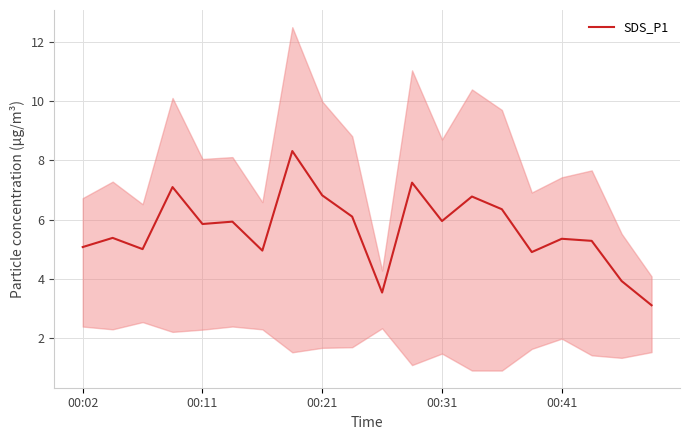

The SDS_P1 series shows 5.8 at 00:11. True or false?

True